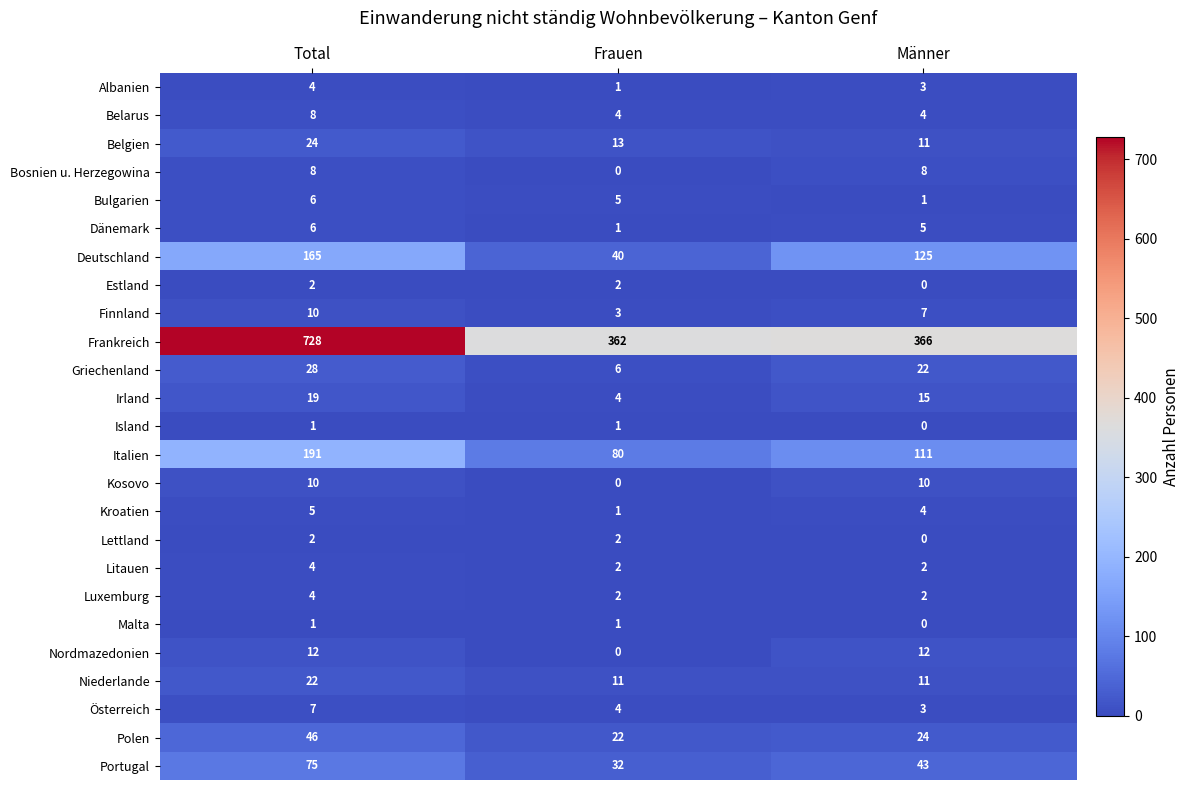

At which label is Portugal closest to 53?

Männer